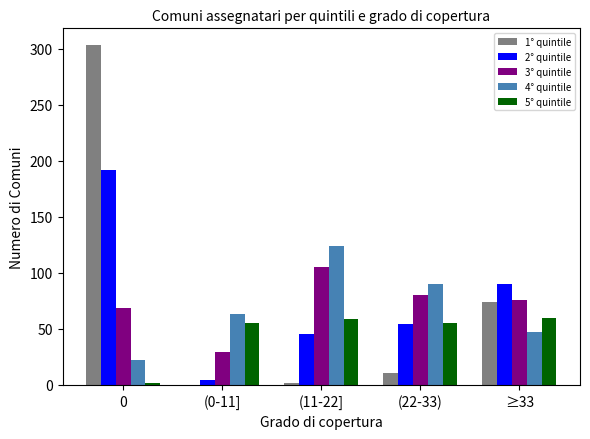

What are all the series names shown in the legend?

1° quintile, 2° quintile, 3° quintile, 4° quintile, 5° quintile